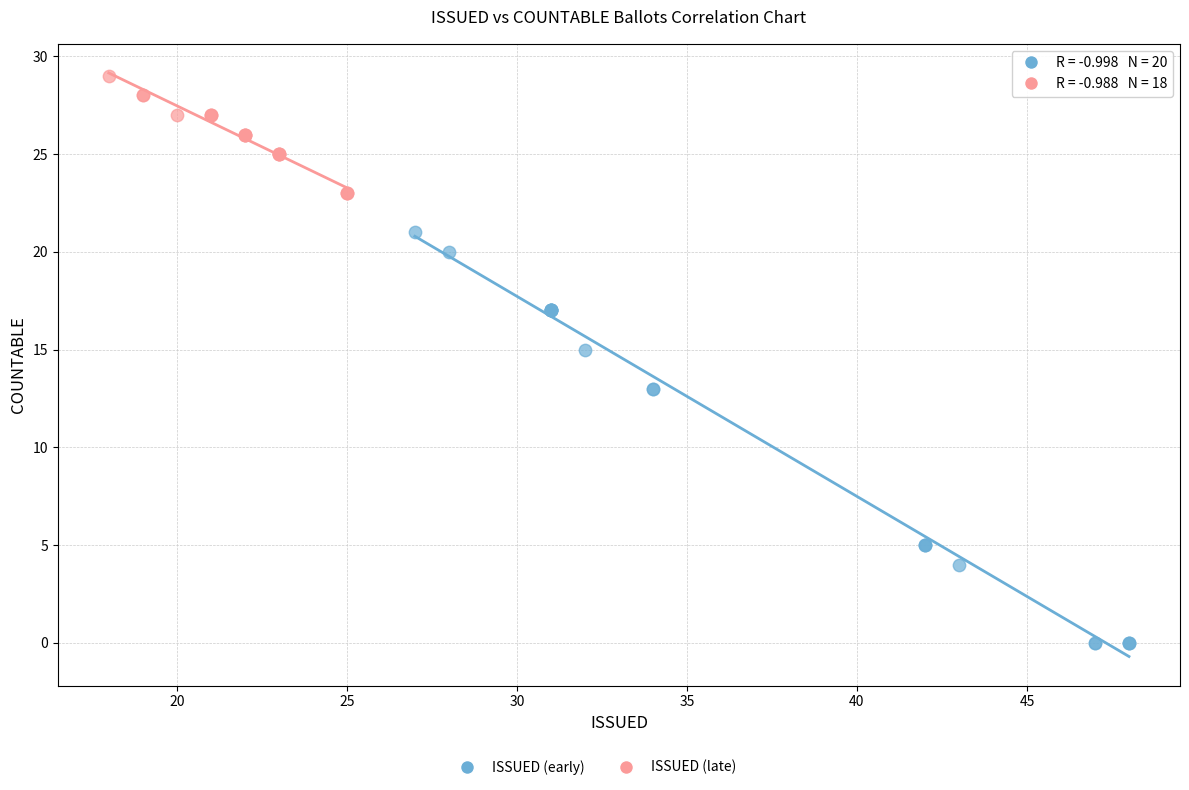

Which series contains the highest Y value?

ISSUED (late)